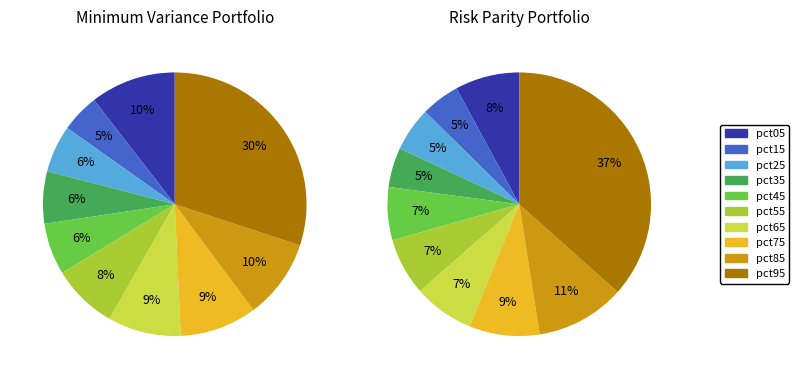

To the nearest percent, what is the difference between the largest and smallest slice percentages?

25%